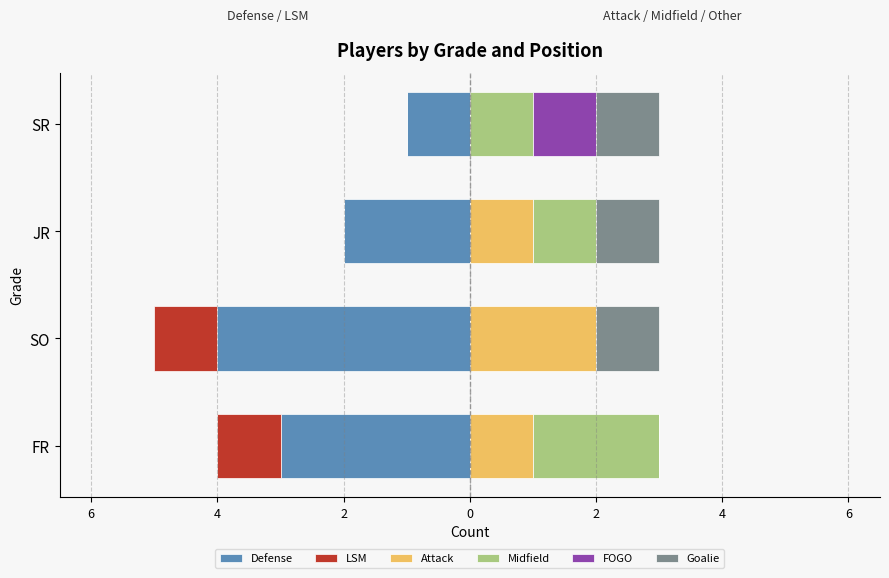

Are the bars horizontal?

Yes